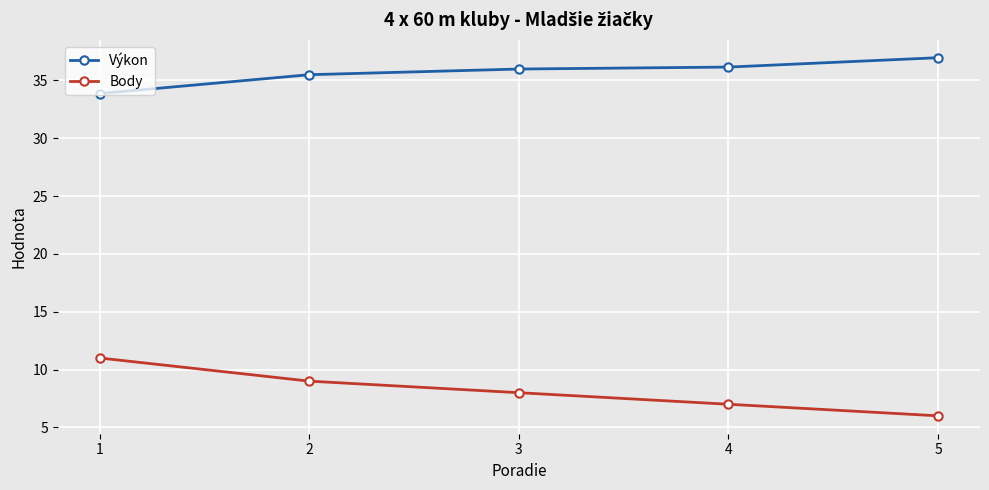

Where does the Výkon series first go above 35?

2